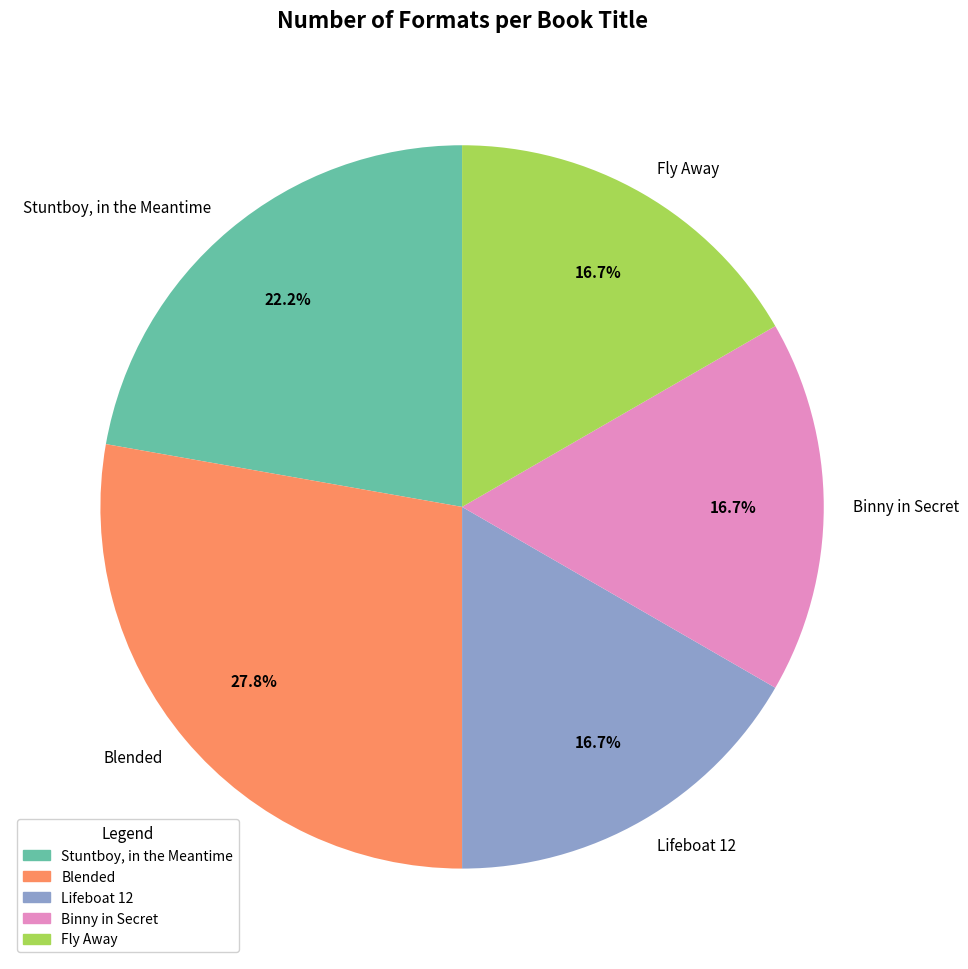

What percentage is the Lifeboat 12 slice, to the nearest percent?

17%